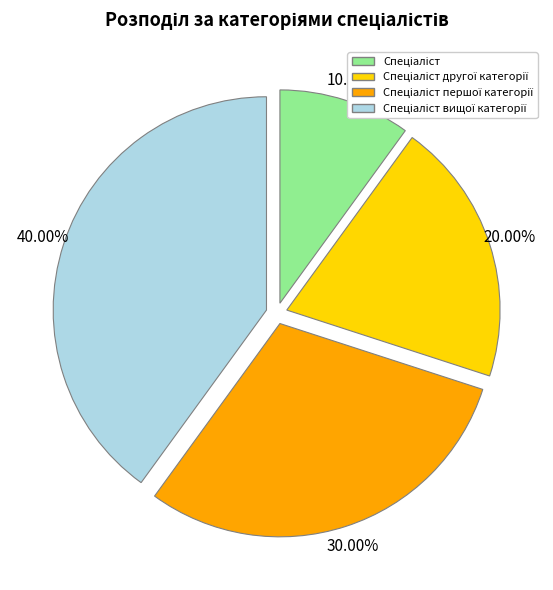

Is there any slice that represents more than half of the pie?

No